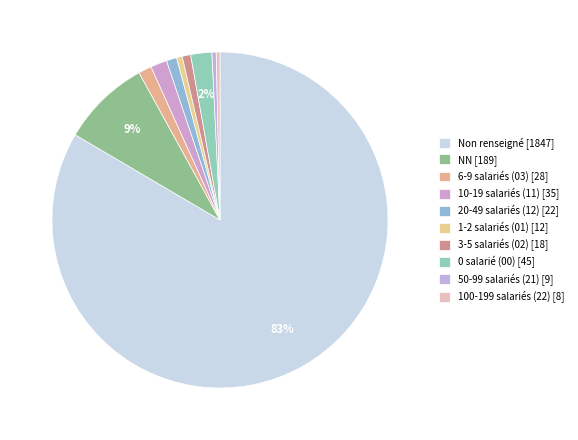

How many segments does this pie chart have?

10